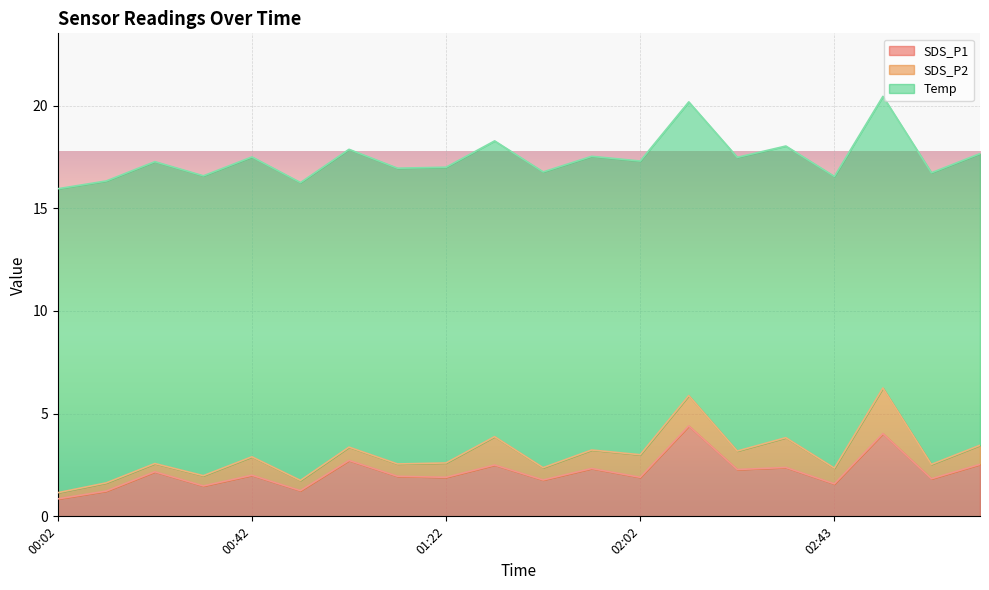

How many lines are shown in the chart?

3